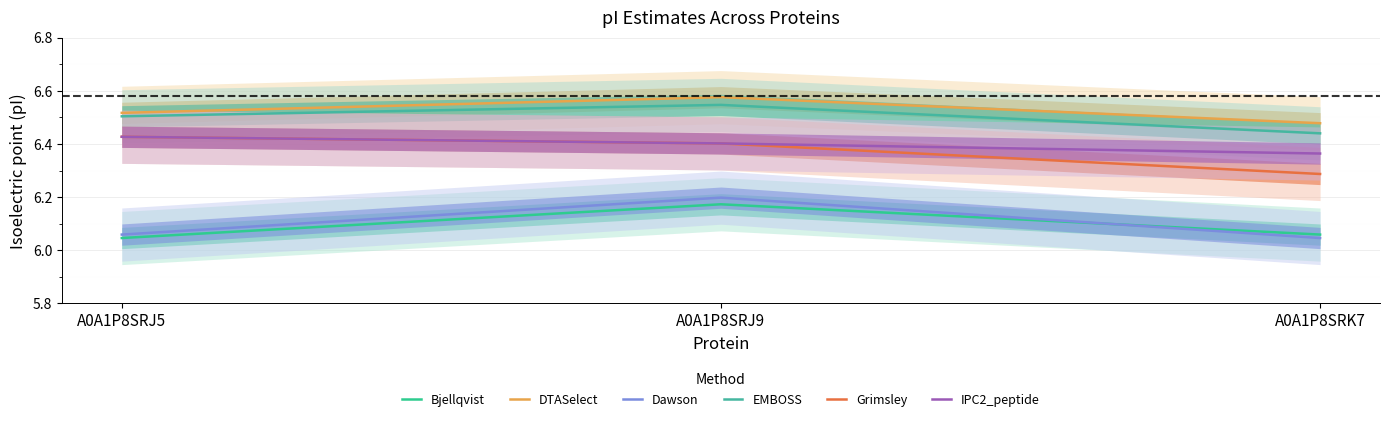

The value of IPC2_peptide at A0A1P8SRJ9 is 6.4. True or false?

True